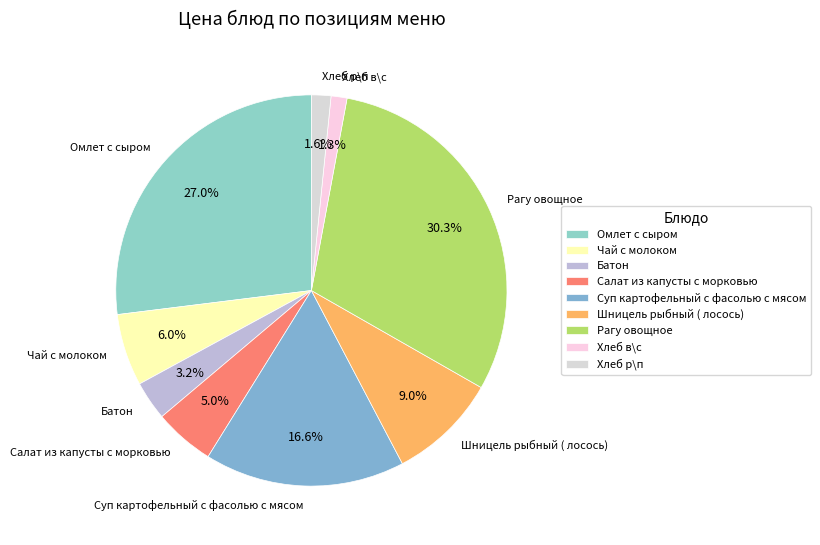

To the nearest percent, what is the difference between the Омлет с сыром and Батон slice percentages?

24%